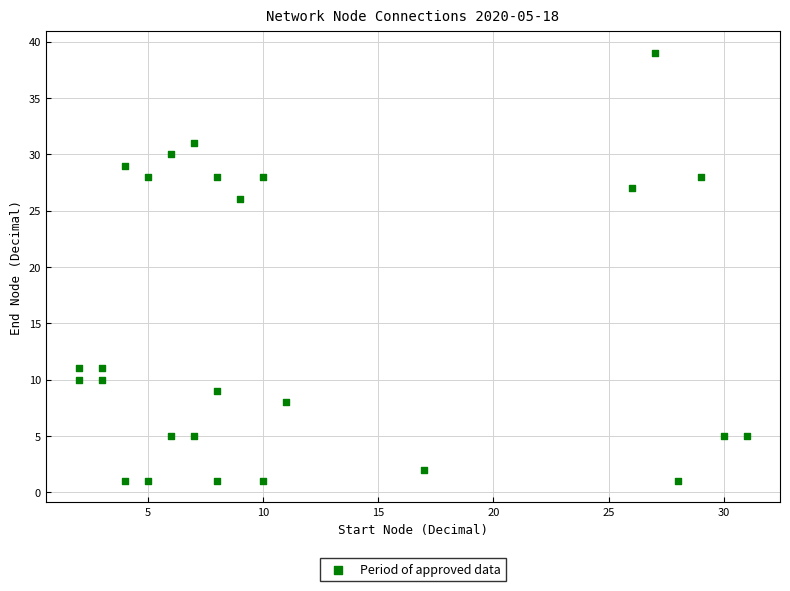

What is the range of X values (max minus min)?

29